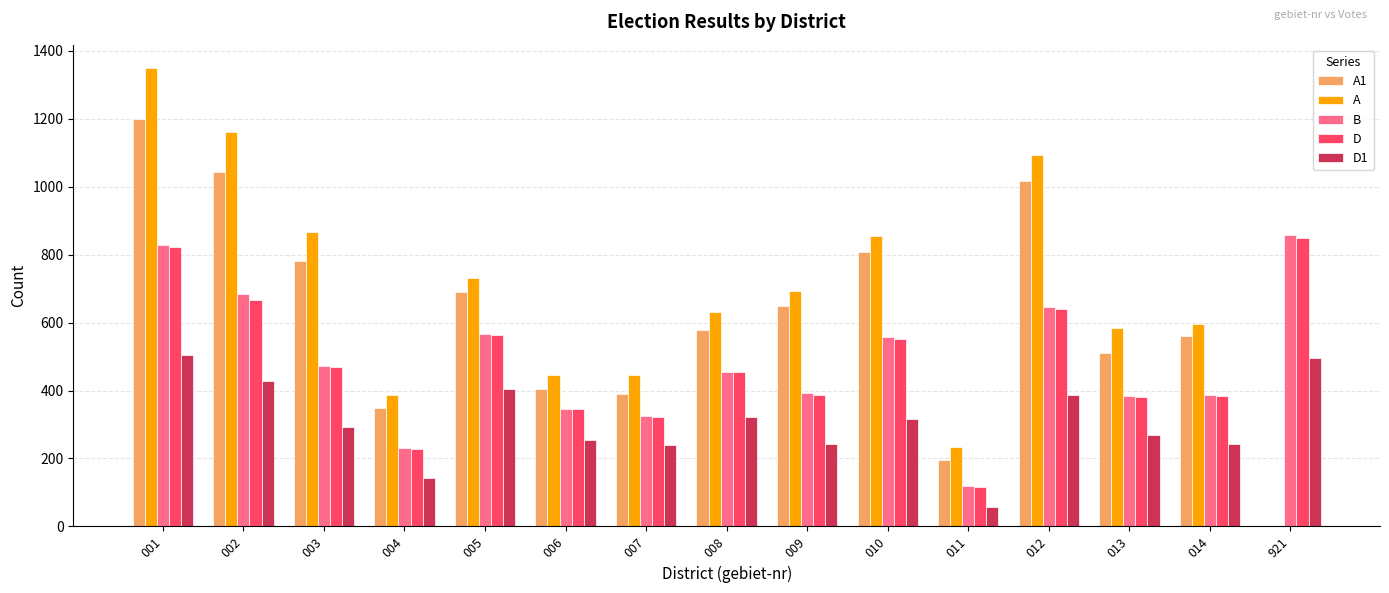

What is the total value across all series at 014?

2172